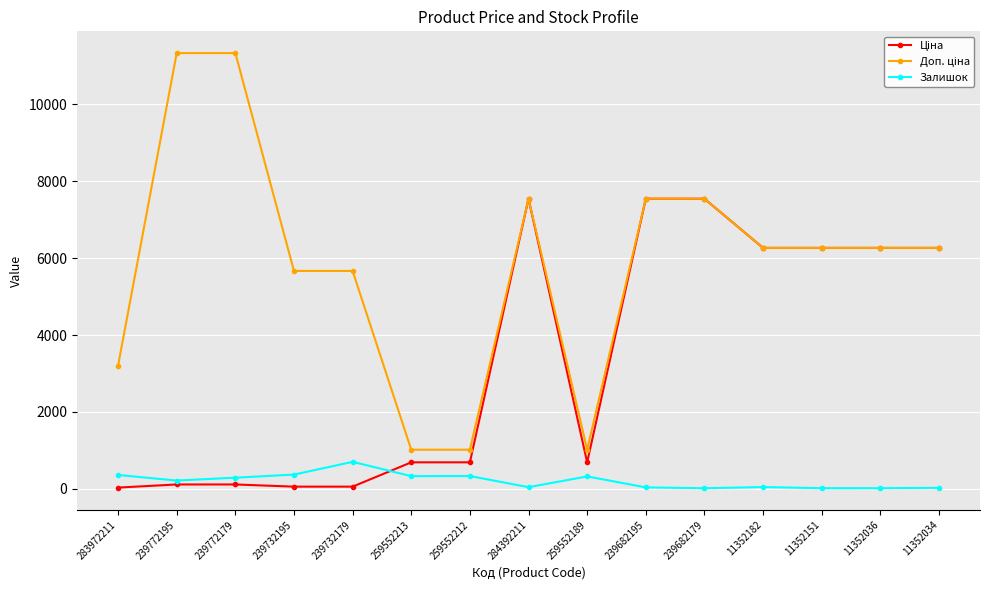

Count the number of data series in this chart.

3